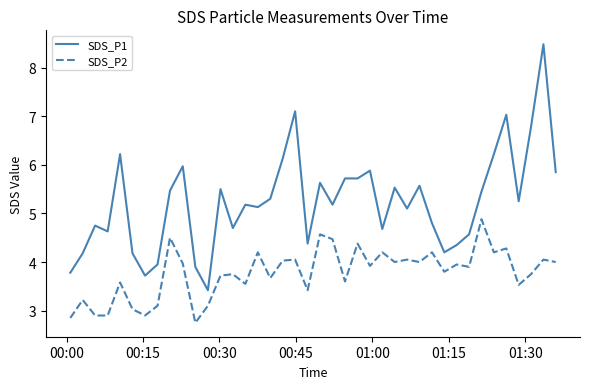

Rank the series by their average value, from highest to lowest.

SDS_P1, SDS_P2